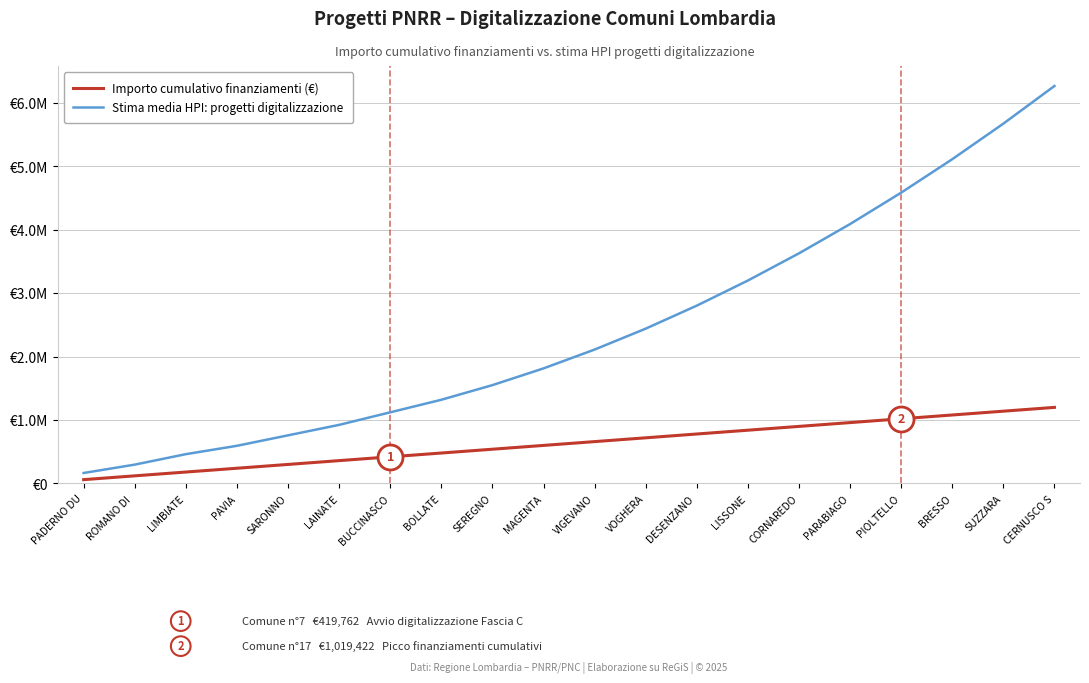

What are all the series names shown in the legend?

Importo cumulativo finanziamenti (€), Stima media HPI: progetti digitalizzazione